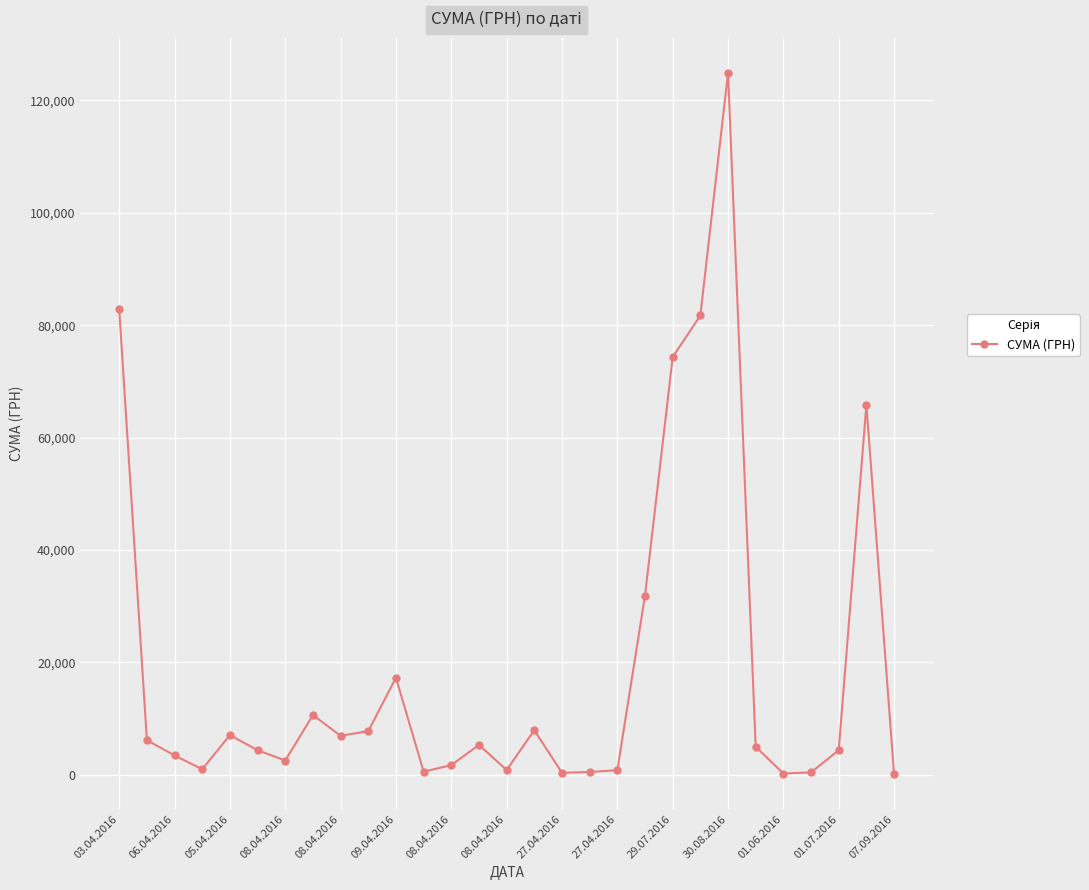

True or false: there are more than 0 points higher than both neighbors.

True